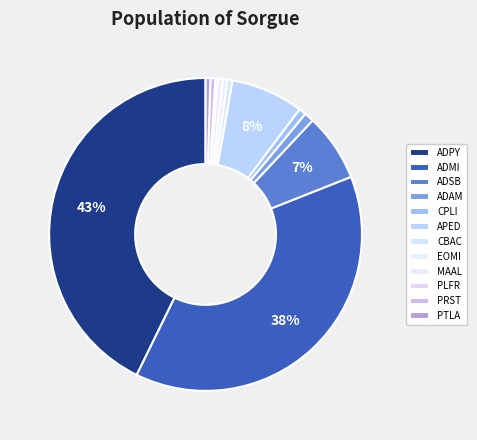

How many slices are in this pie chart?

12